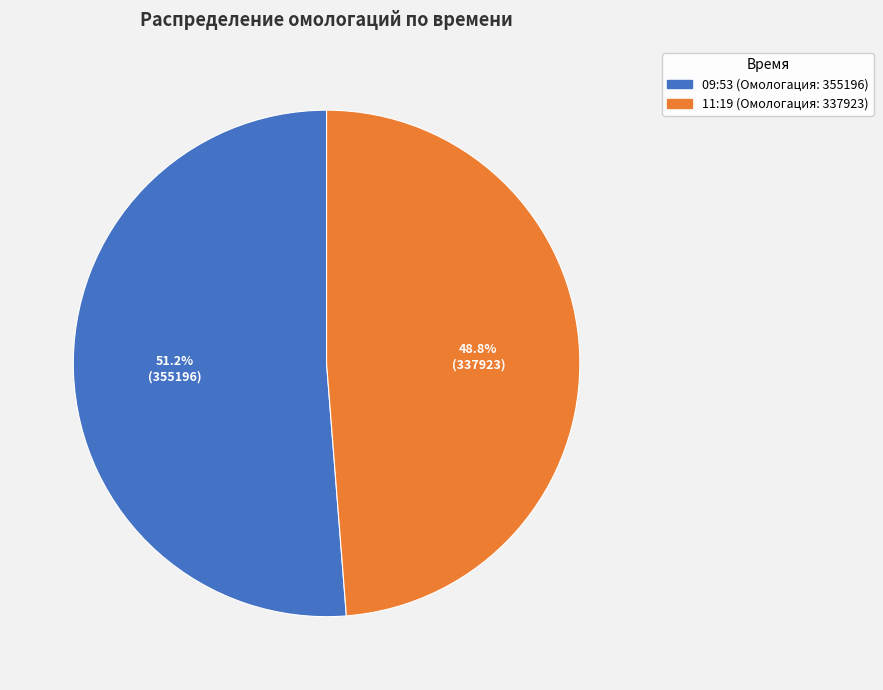

Is it true that 09:53 is 51% of the pie?

True